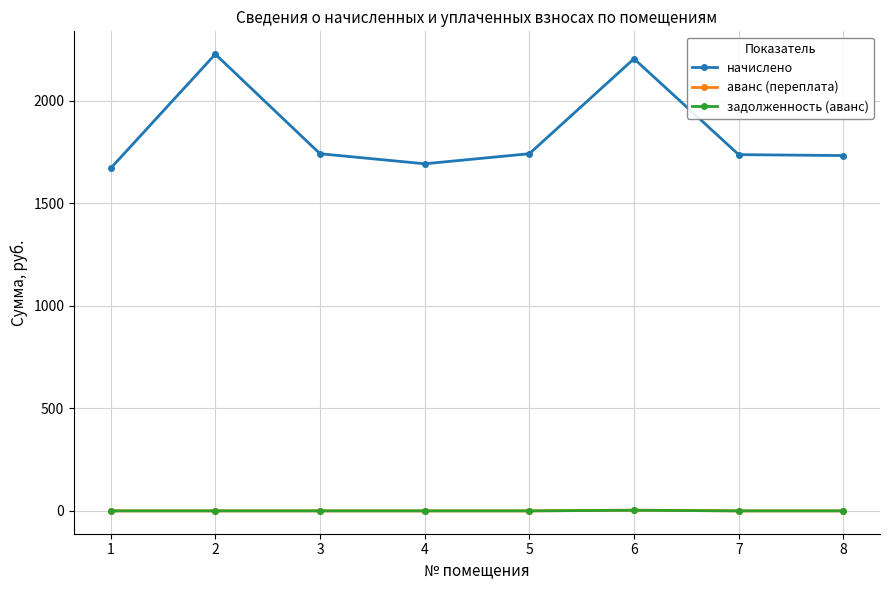

What is the maximum value shown in the chart?

2227.5